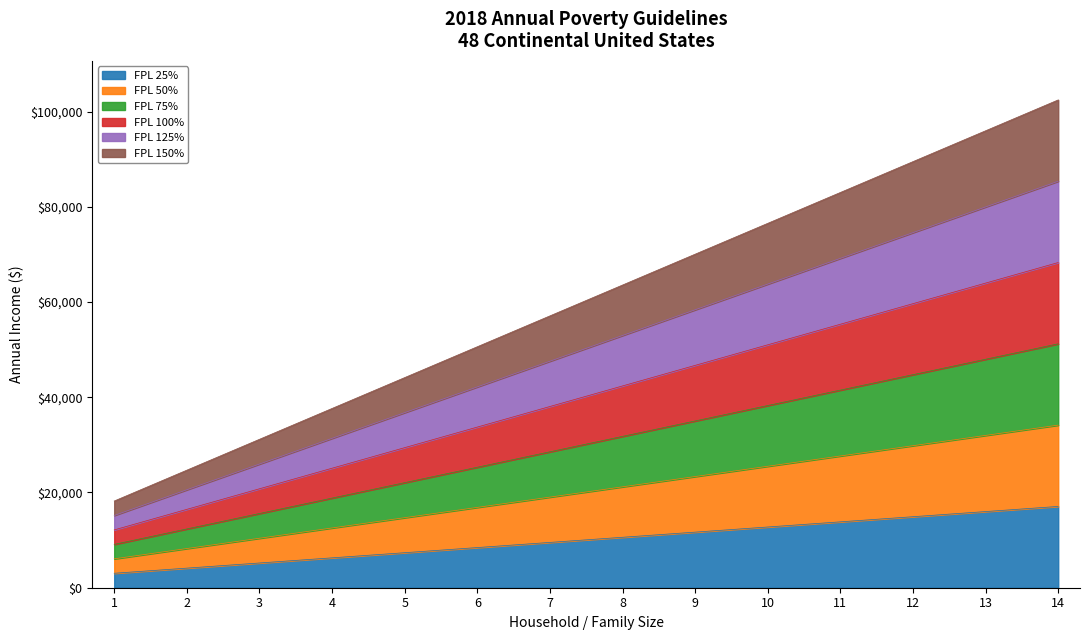

Which has a higher value, 7 or 4?

7